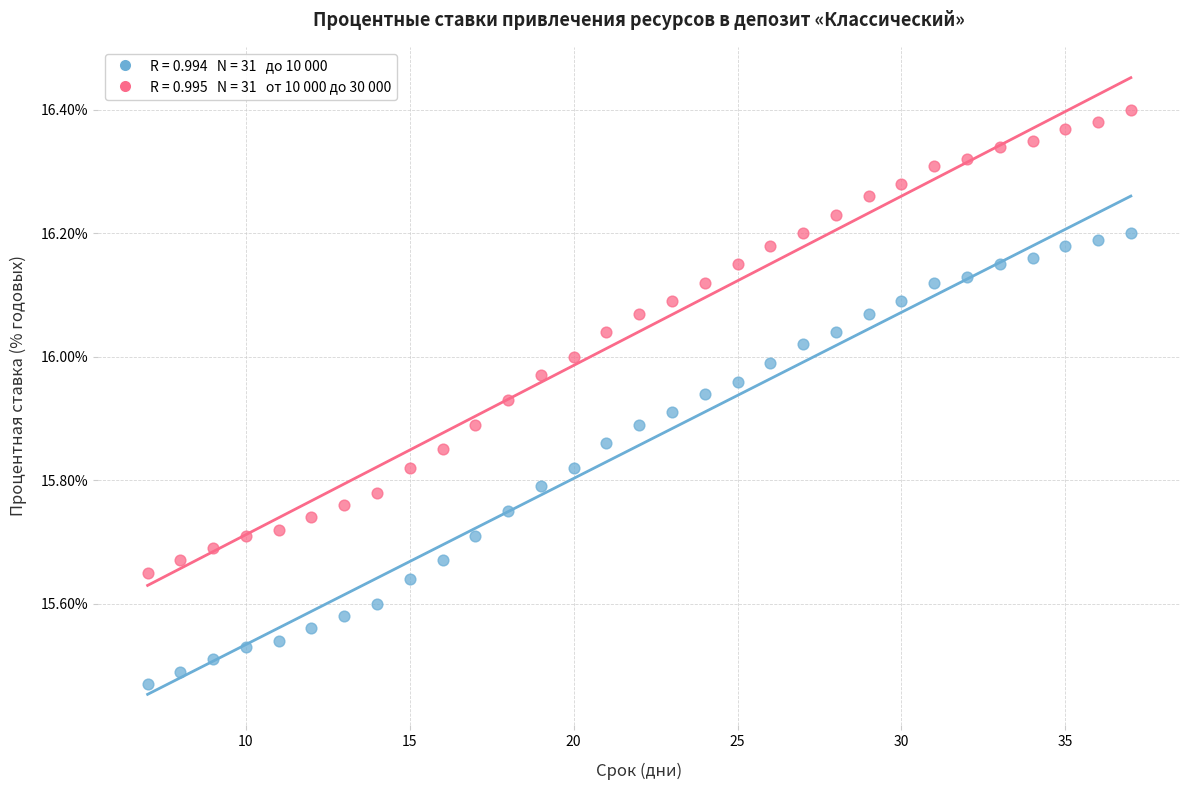

Across all data points, what is the range of Y values (max minus min)?

0.9